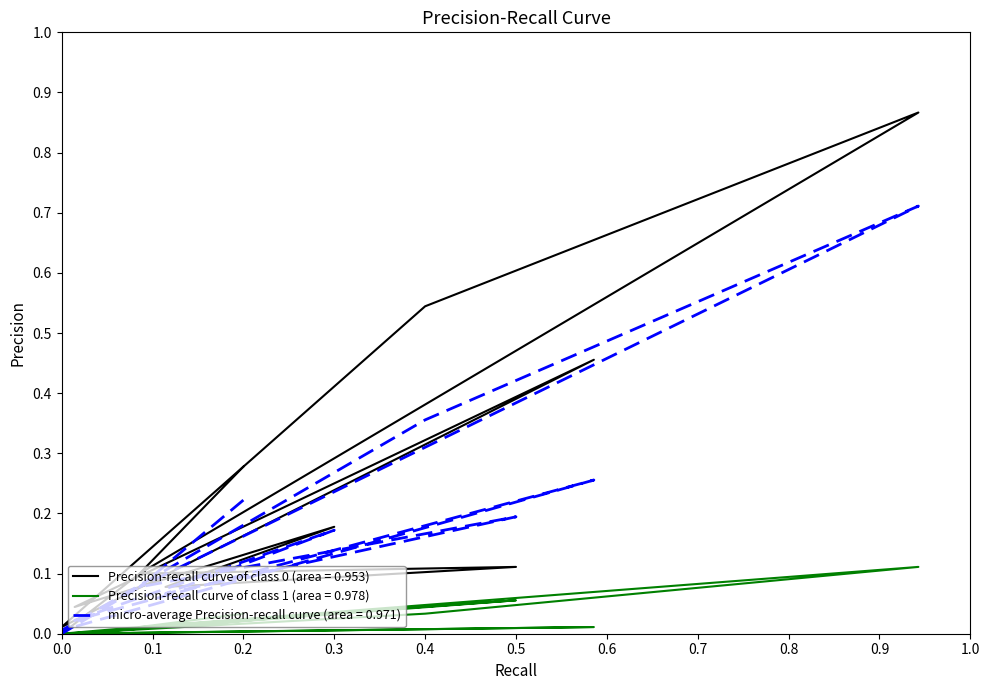

What position from the left is 0.0?

1